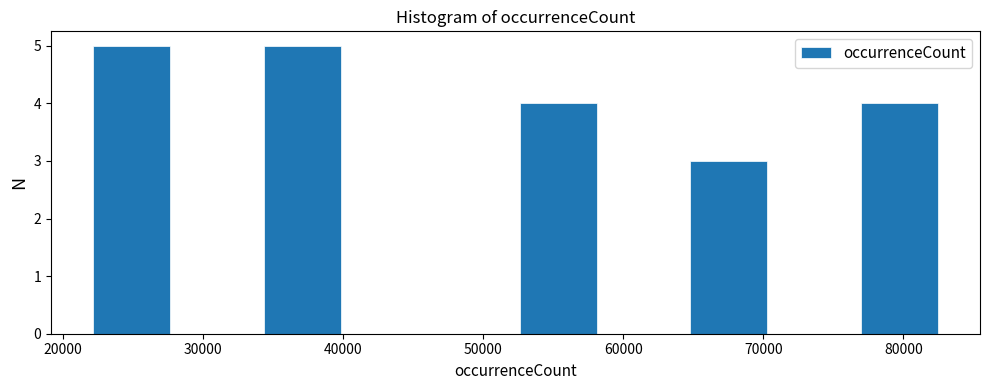

Reading left to right, list every bar in this chart as the range it spans on the x-axis followed by its height. Neither the bar edges nor the heights are printed on the chart, so give them approximately, as read against the axes.

22000 to 28000: 5
28000 to 34000: 0
34000 to 40000: 5
40000 to 46000: 0
46000 to 52000: 0
52000 to 58000: 4
58000 to 64000: 0
64000 to 71000: 3
71000 to 77000: 0
77000 to 83000: 4